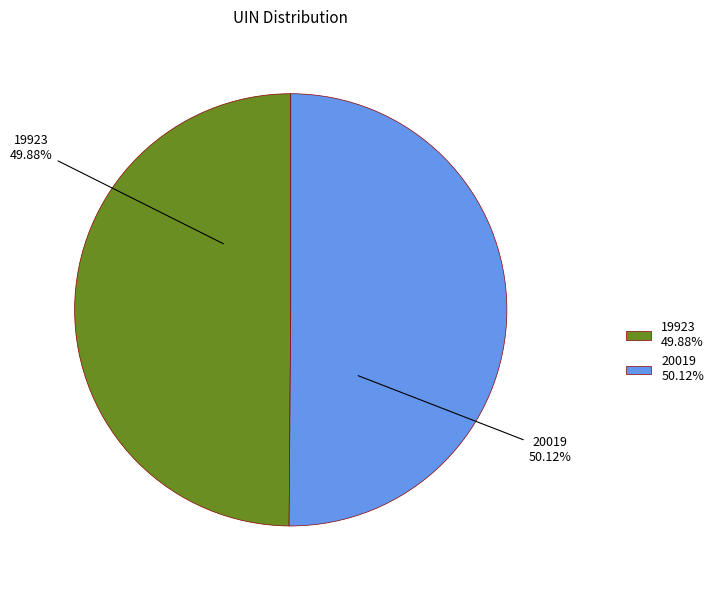

True or false: 20019 accounts for 38% of the total.

False